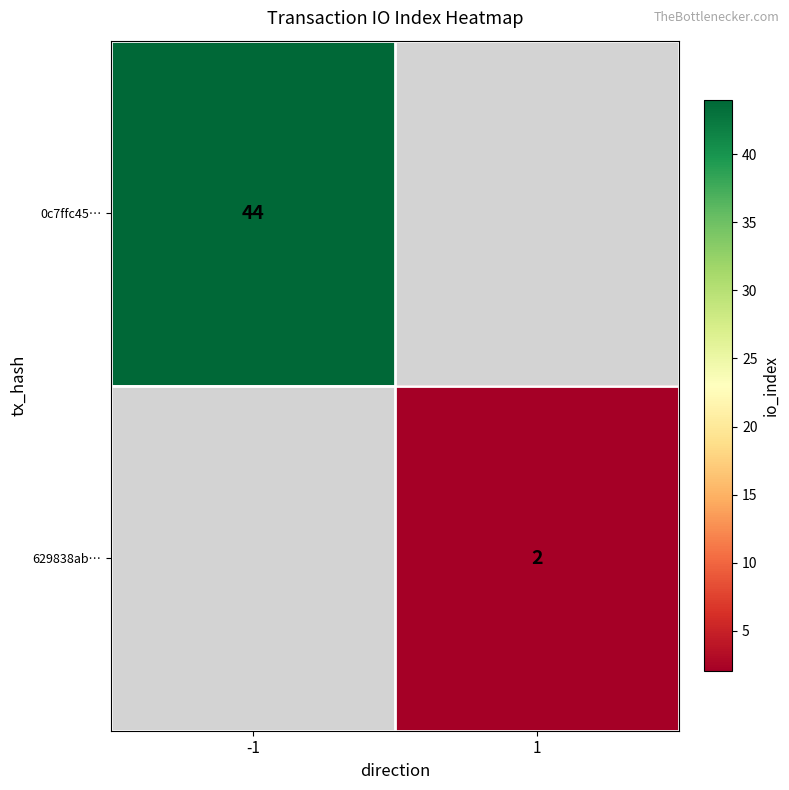

True or false: 0c7ffc45… has a value of 12 at -1.

False